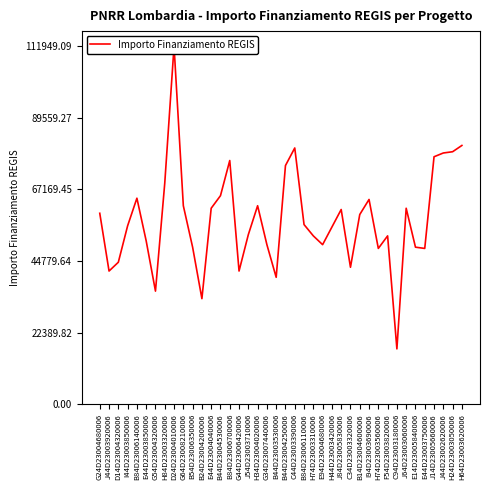

How many lines are shown in the chart?

1